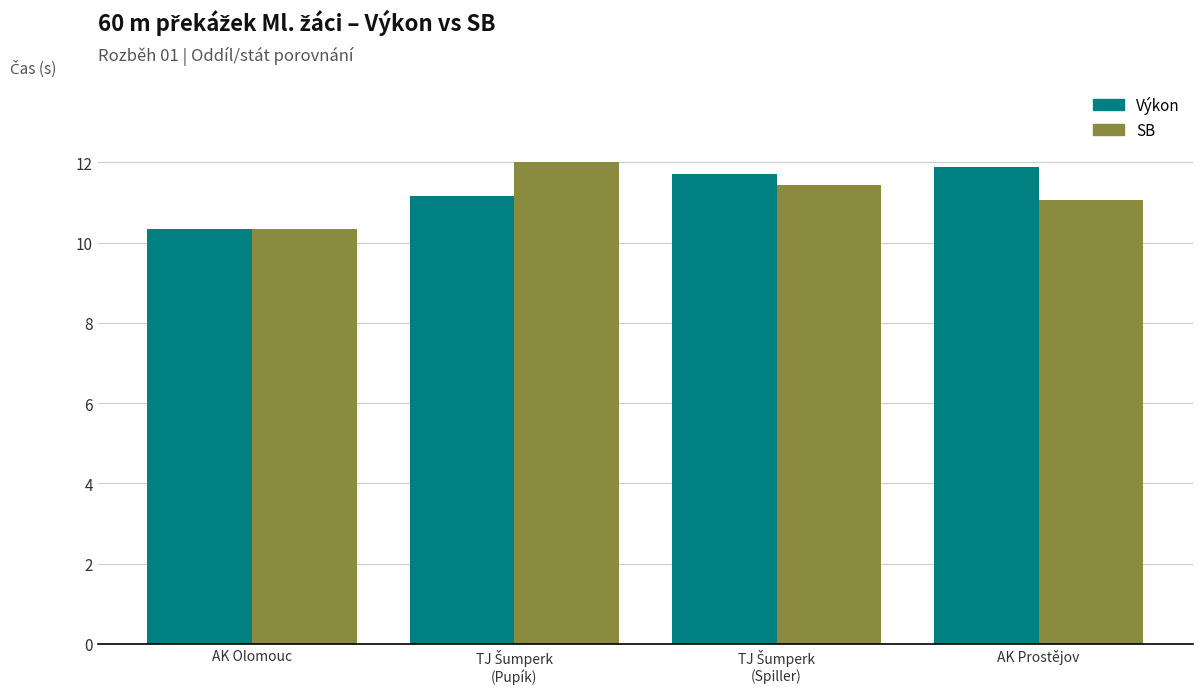

How many bars are there in each group?

2